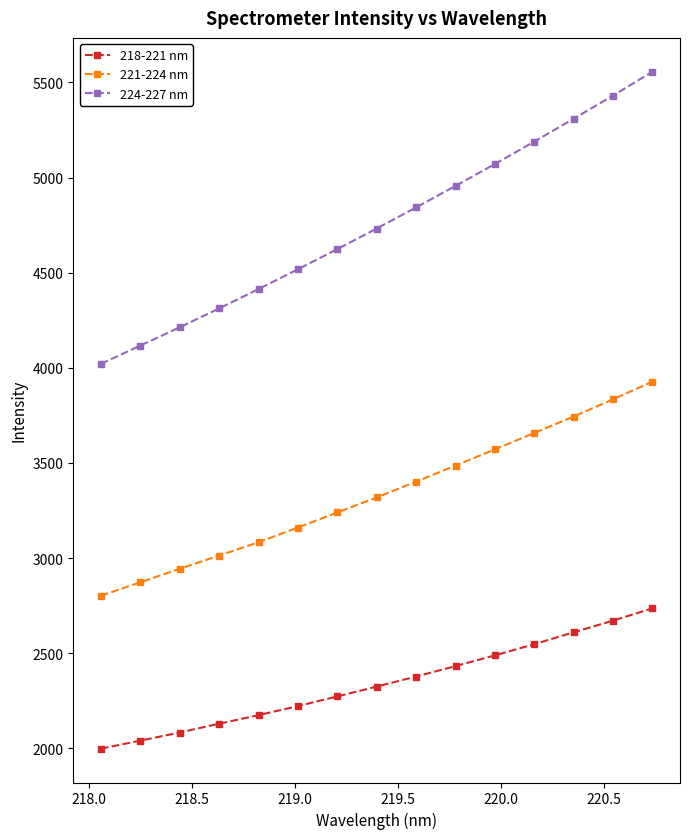

True or false: 224-227 nm has more than 2 interior local peaks.

False